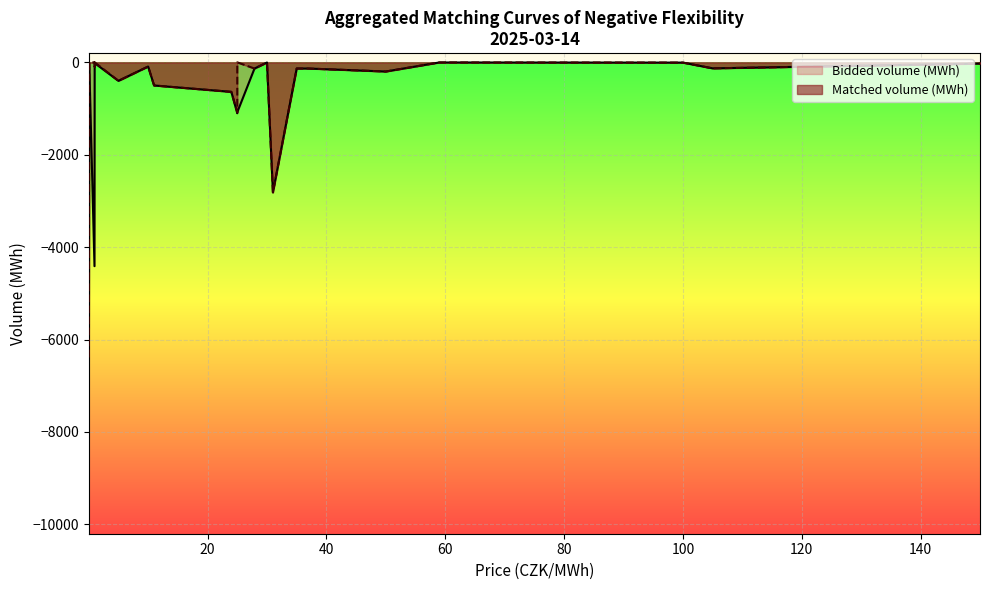

What is the highest value of the Bidded volume (MWh) series?

-2.0